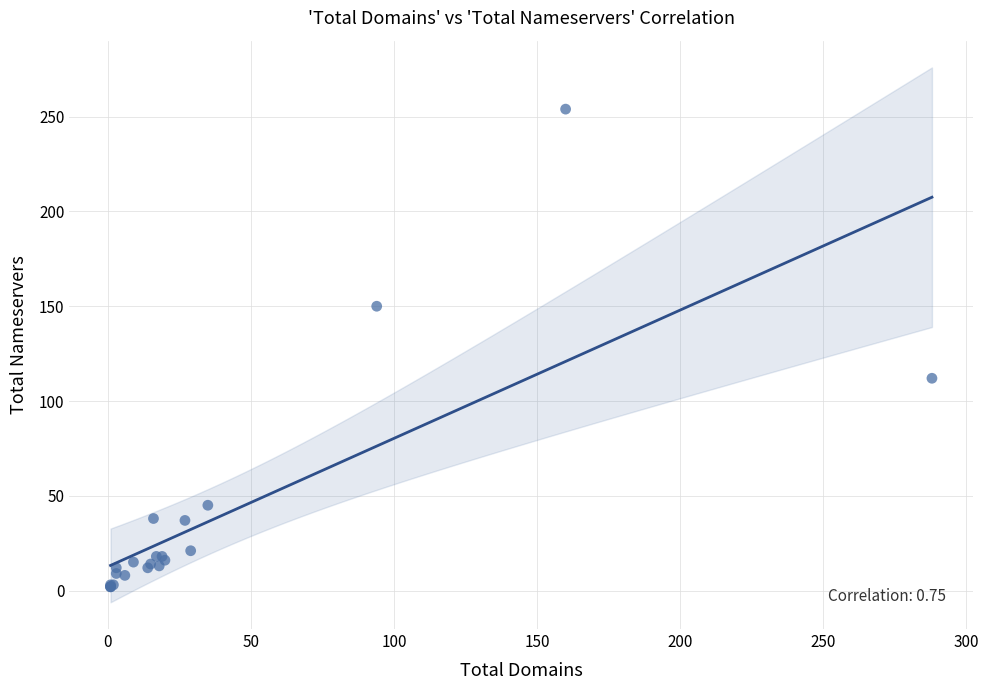

What Y value in the scatter plot is closest to 128?

112